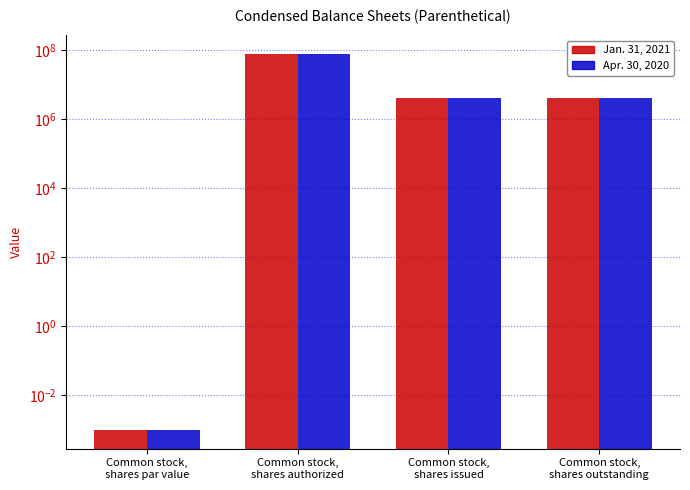

The value of Jan. 31, 2021 at Common stock,
shares par value is 0.0. True or false?

True